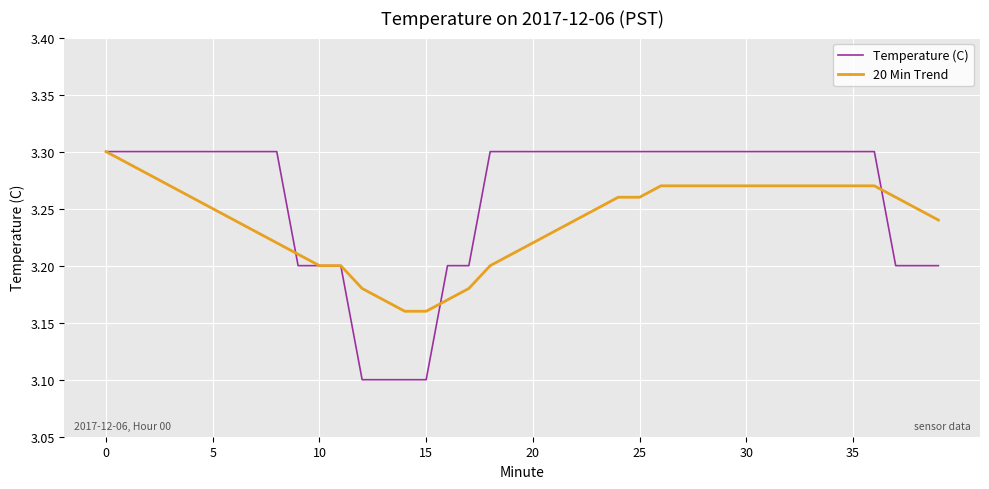

What is the sum of all Temperature (C) values?

130.4